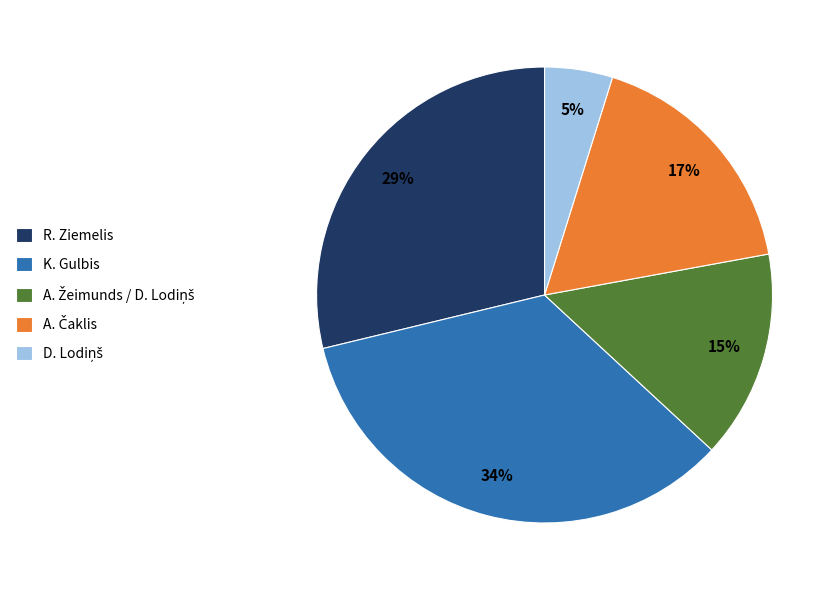

Approximately how many times larger is the value at K. Gulbis compared to R. Ziemelis?

1.2